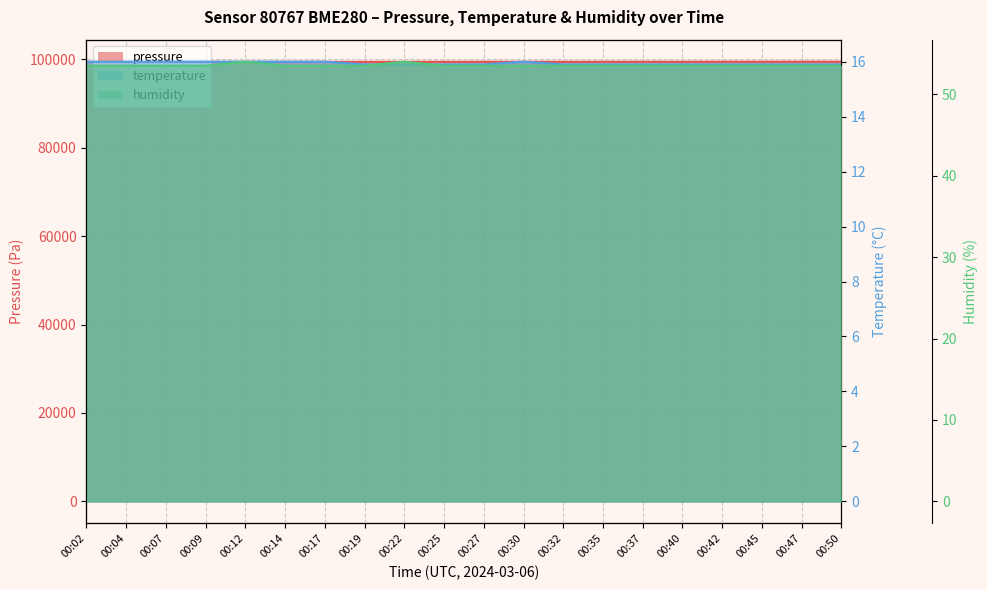

Which category has the highest value across all series?

00:42